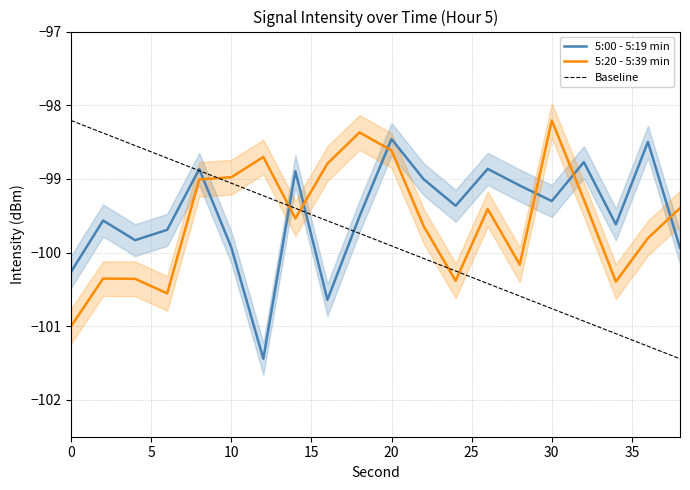

What is the highest value of the 5:20 - 5:39 min series?

-98.2